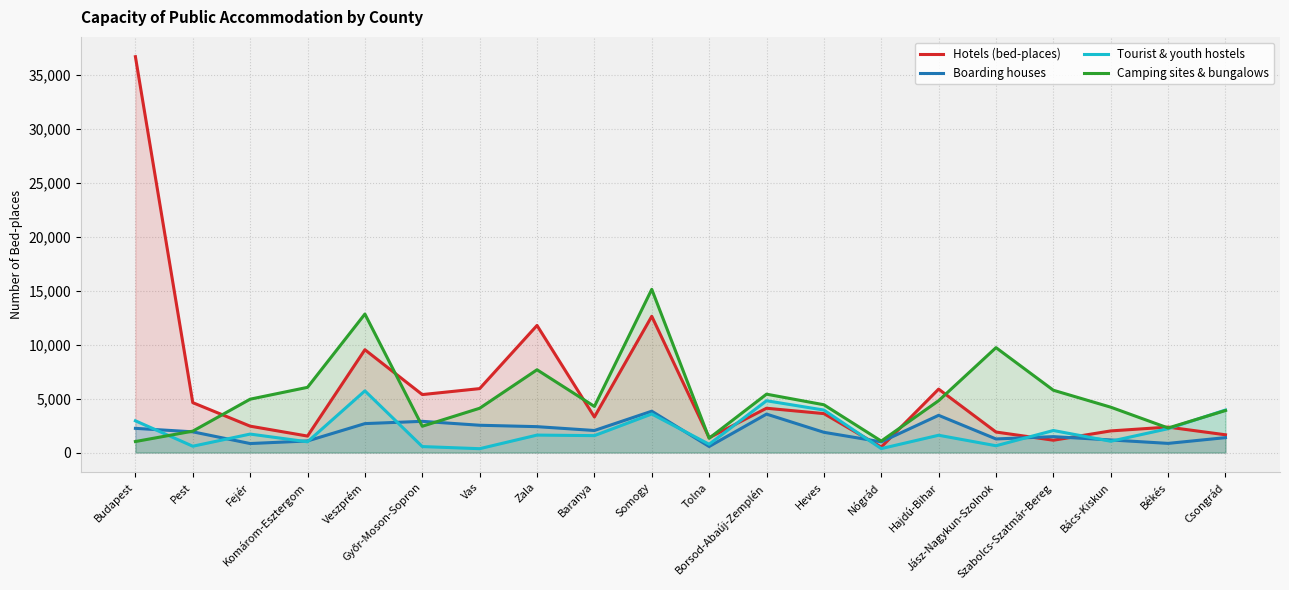

Does the chart display data point markers on the line(s)?

No